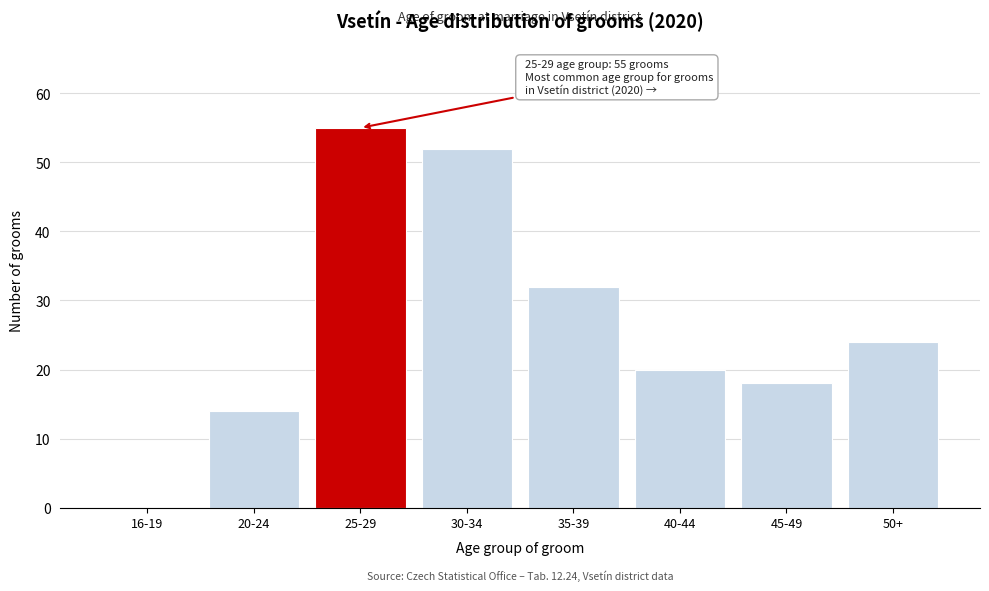

Reading left to right, transcribe all the data shown in this chart.

16-19=0	20-24=14	25-29=55	30-34=52	35-39=32	40-44=20	45-49=18	50+=24